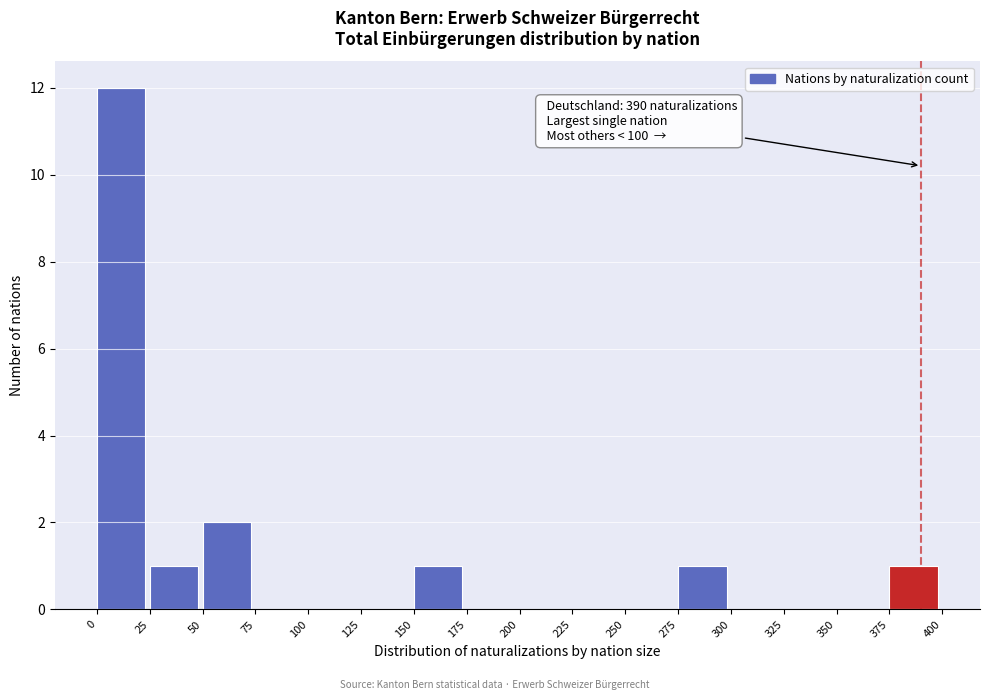

Over which range of the x-axis is the bar tallest?

0 to 25